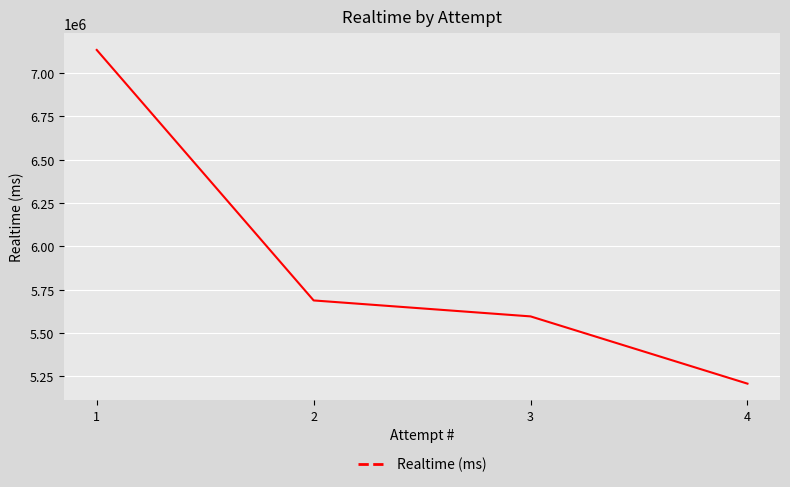

What is the change in value from 3 to 4?

-388174